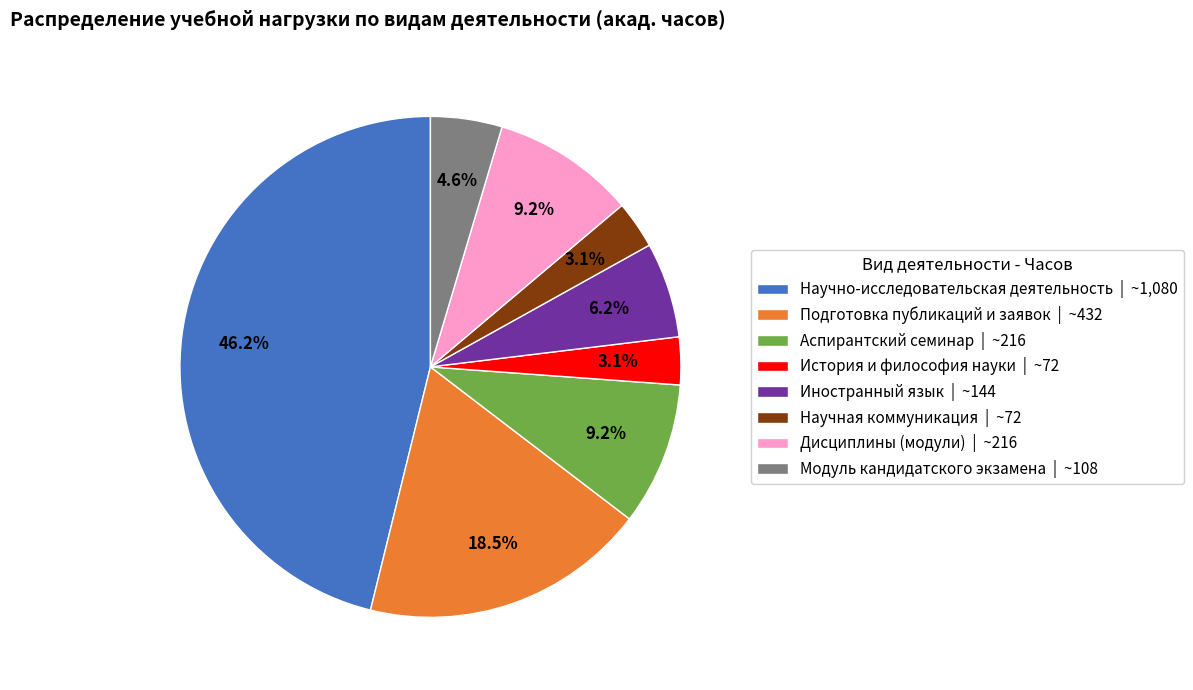

Combined, do Иностранный язык | ~144 and История и философия науки | ~72 account for over 50%?

No